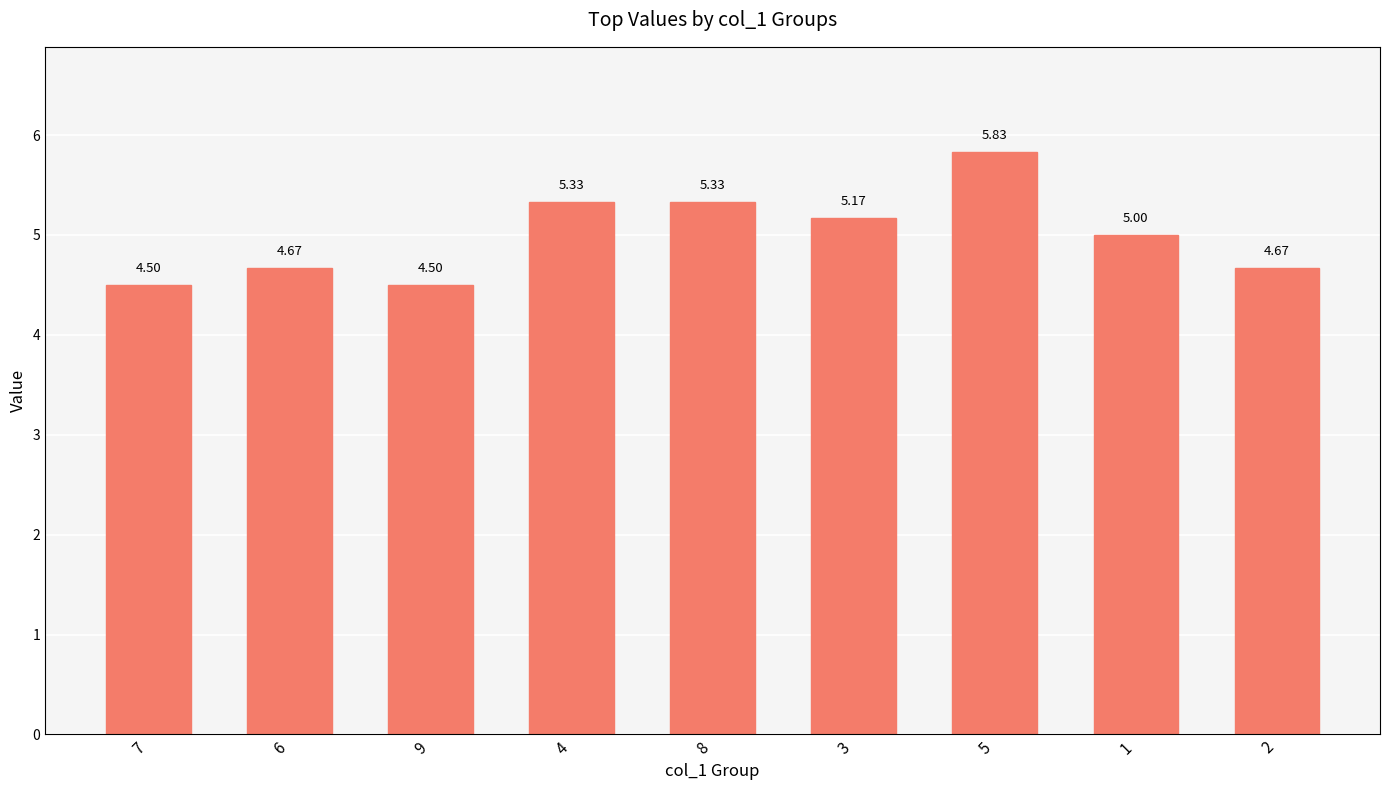

What is the change in value from 7 to 4?

+0.8